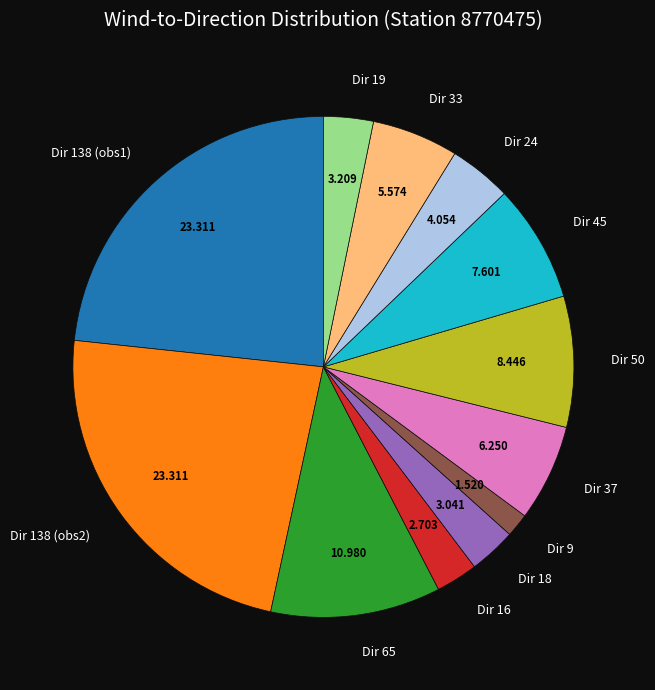

Do Dir 24 and Dir 16 together represent more than half of the pie?

No